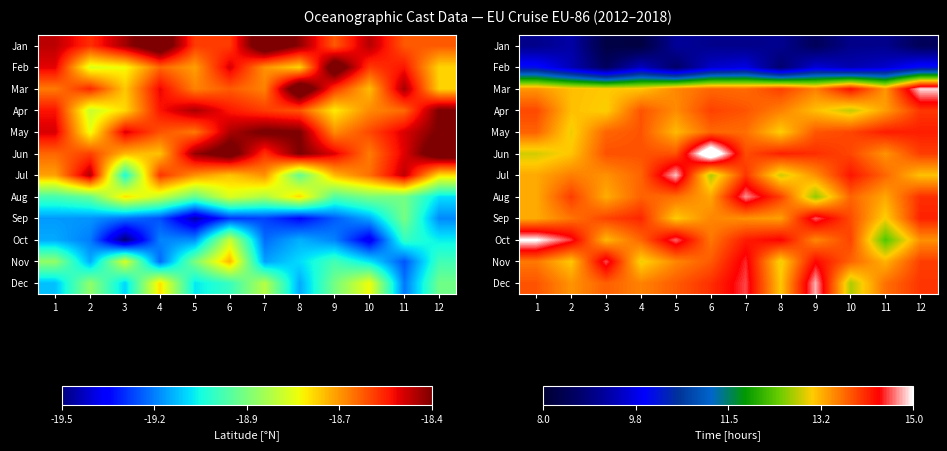

List the series in order of their peak value, highest first.

Jun, Oct, Mar, Jul, Dec, Aug, Sep, Nov, May, Apr, Feb, Jan